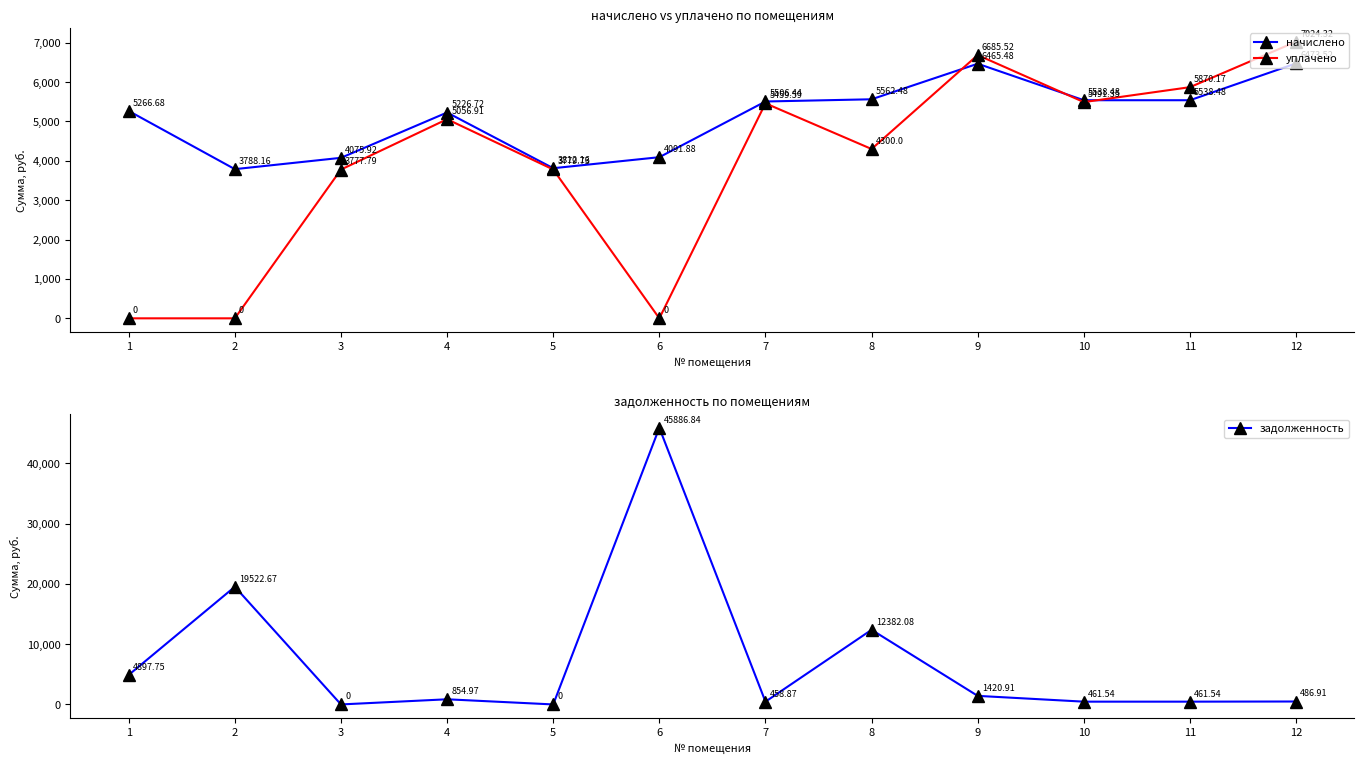

Reading left to right, what are all the values shown in this chart?

начислено: 5266.7	3788.2	4075.9	5226.7	3812.2	4091.9	5506.4	5562.5	6465.5	5538.5	5538.5	6473.5
уплачено: 0.0	0.0	3777.8	5056.9	3779.7	0.0	5459.6	4300.0	6685.5	5491.4	5870.2	7024.3
задолженность: 4897.8	19522.7	0.0	855.0	0.0	45886.8	458.9	12382.1	1420.9	461.5	461.5	486.9